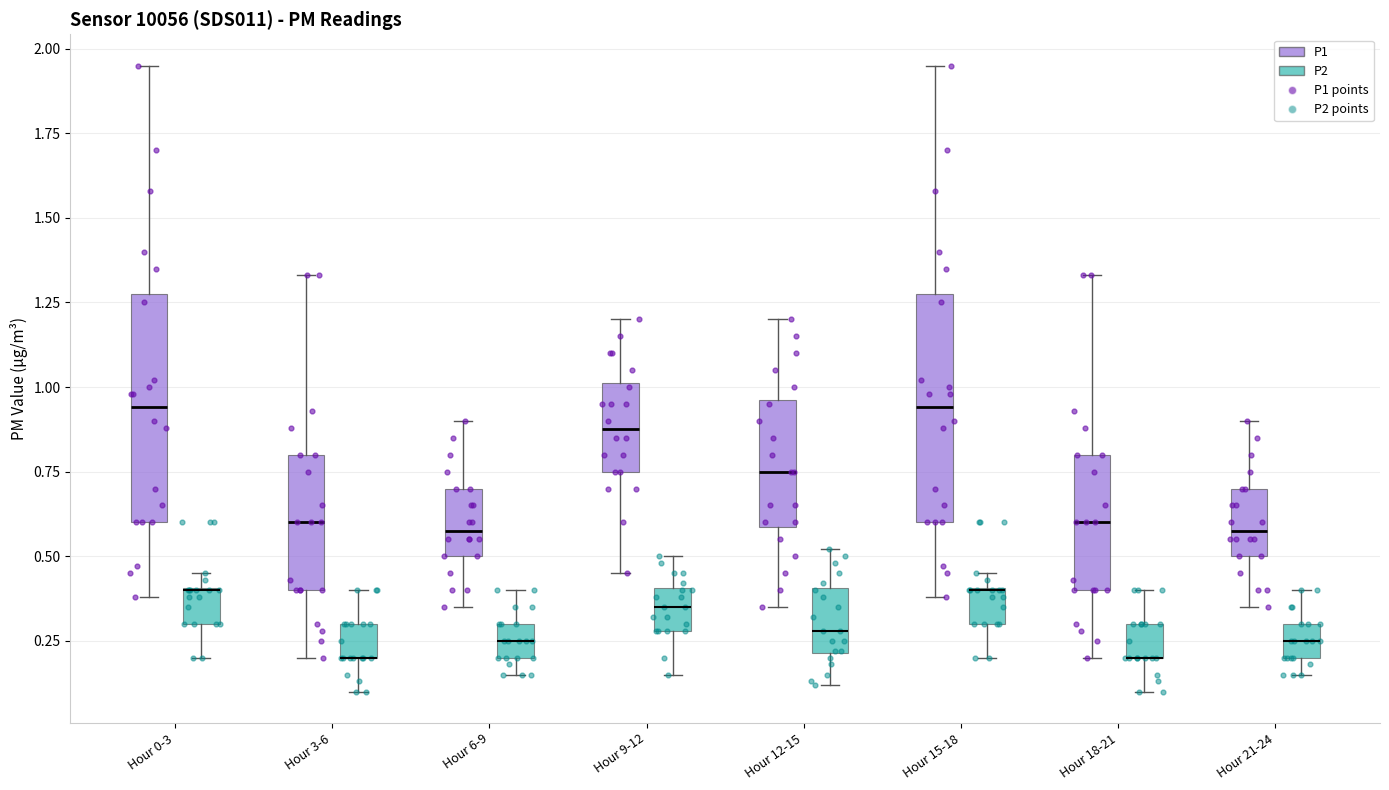

Reading left to right, transcribe this box plot: for each box, give where its median line is, the range the box spans, and where its two whiskers end, as read against the y-axis. The values are not printed on the chart, so give them approximately, as read against the axis.

Hour 0-3 (P1): median 0.95, box 0.60 to 1.30, whiskers 0.40 to 1.95
Hour 0-3 (P2): median 0.40 (drawn on the box's upper edge), box 0.30 to 0.40, whiskers 0.20 to 0.45
Hour 3-6 (P1): median 0.60, box 0.40 to 0.80, whiskers 0.20 to 1.35
Hour 3-6 (P2): median 0.20 (drawn on the box's lower edge), box 0.20 to 0.30, whiskers 0.10 to 0.40
Hour 6-9 (P1): median 0.60, box 0.50 to 0.70, whiskers 0.35 to 0.90
Hour 6-9 (P2): median 0.25, box 0.20 to 0.30, whiskers 0.15 to 0.40
Hour 9-12 (P1): median 0.90, box 0.75 to 1.00, whiskers 0.45 to 1.20
Hour 9-12 (P2): median 0.35, box 0.30 to 0.40, whiskers 0.15 to 0.50
Hour 12-15 (P1): median 0.75, box 0.60 to 0.95, whiskers 0.35 to 1.20
Hour 12-15 (P2): median 0.30, box 0.20 to 0.40, whiskers 0.10 to 0.50
Hour 15-18 (P1): median 0.95, box 0.60 to 1.30, whiskers 0.40 to 1.95
Hour 15-18 (P2): median 0.40 (drawn on the box's upper edge), box 0.30 to 0.40, whiskers 0.20 to 0.45
Hour 18-21 (P1): median 0.60, box 0.40 to 0.80, whiskers 0.20 to 1.35
Hour 18-21 (P2): median 0.20 (drawn on the box's lower edge), box 0.20 to 0.30, whiskers 0.10 to 0.40
Hour 21-24 (P1): median 0.60, box 0.50 to 0.70, whiskers 0.35 to 0.90
Hour 21-24 (P2): median 0.25, box 0.20 to 0.30, whiskers 0.15 to 0.40